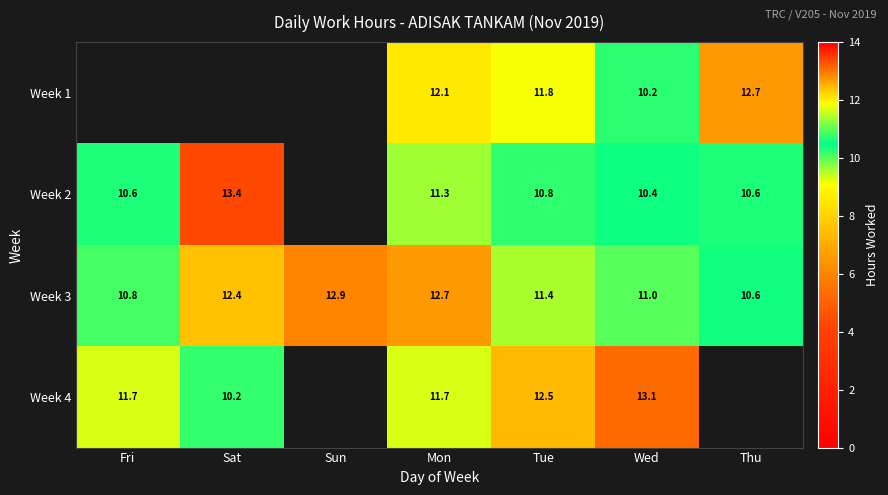

List the labels in order of Week 3 value, smallest first.

Thu, Fri, Wed, Tue, Sat, Mon, Sun